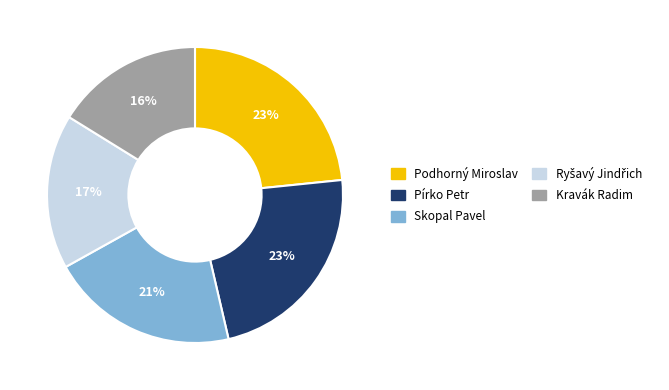

Which has a higher value, Kravák Radim or Podhorný Miroslav?

Podhorný Miroslav